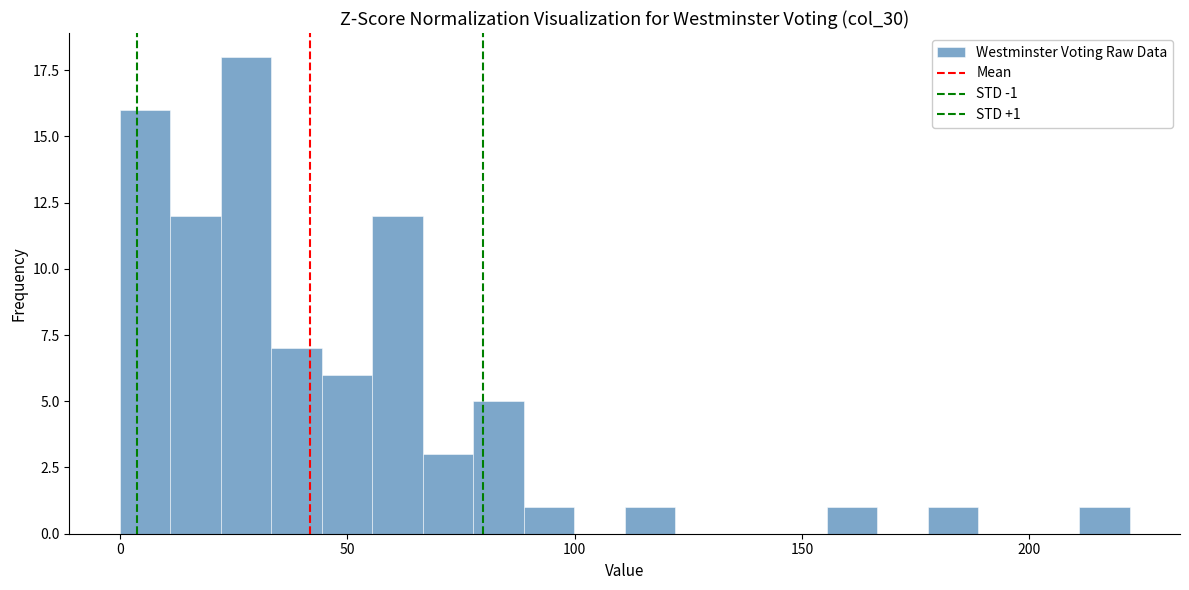

Read against the x-axis, roughly where is the centre of the tallest bar?

30